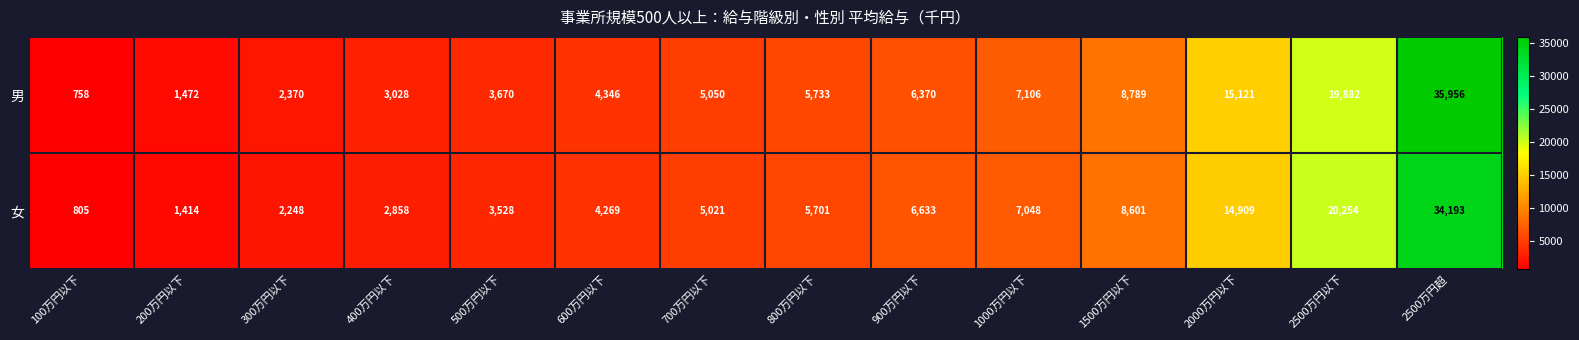

List the series in order of their peak value, highest first.

男, 女